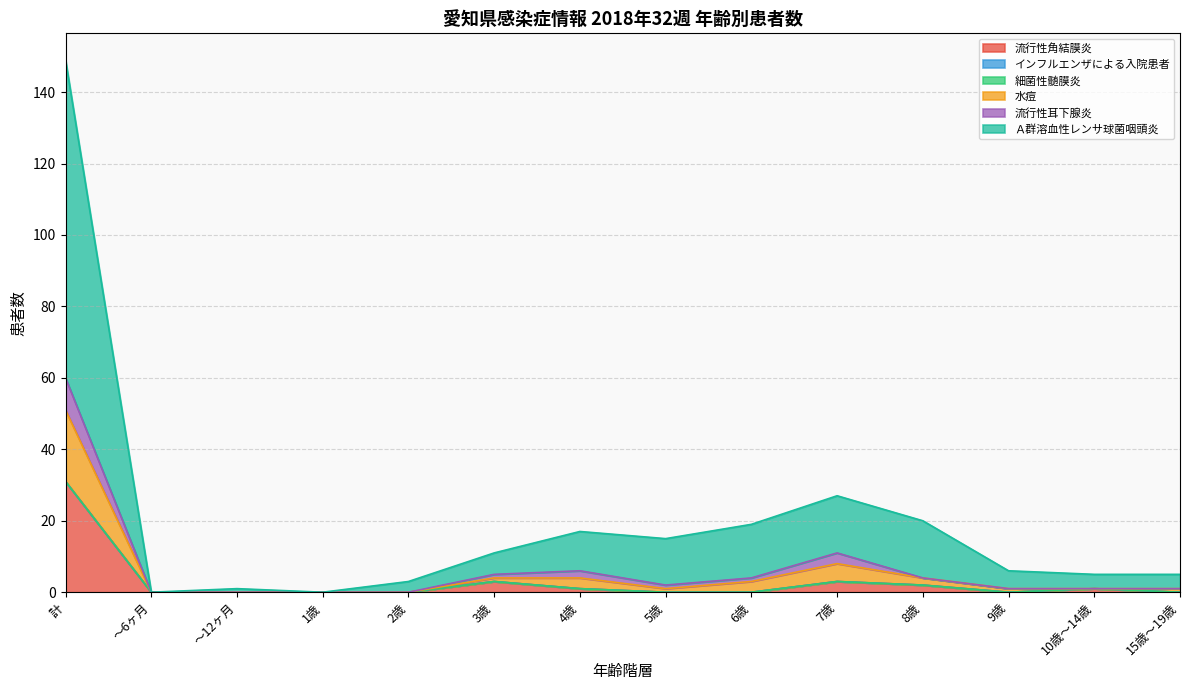

The 流行性角結膜炎 series shows 4 at 7歳. True or false?

False